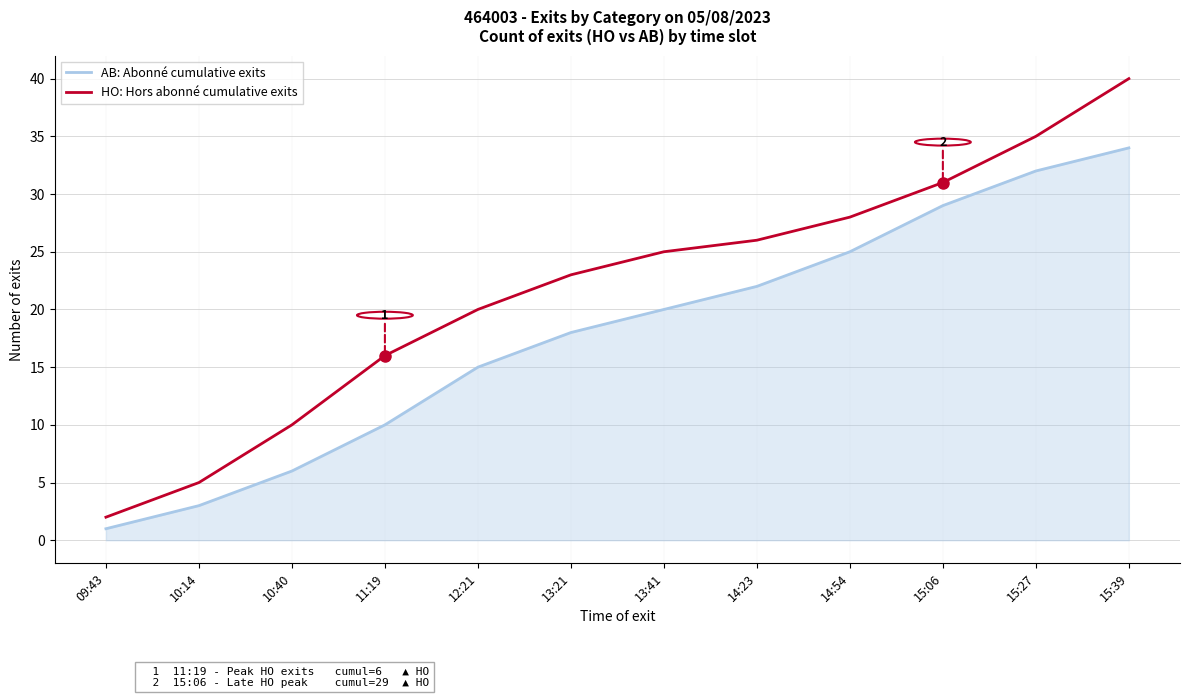

True or false: HO: Hors abonné cumulative exits has more than 1 interior local peaks.

False